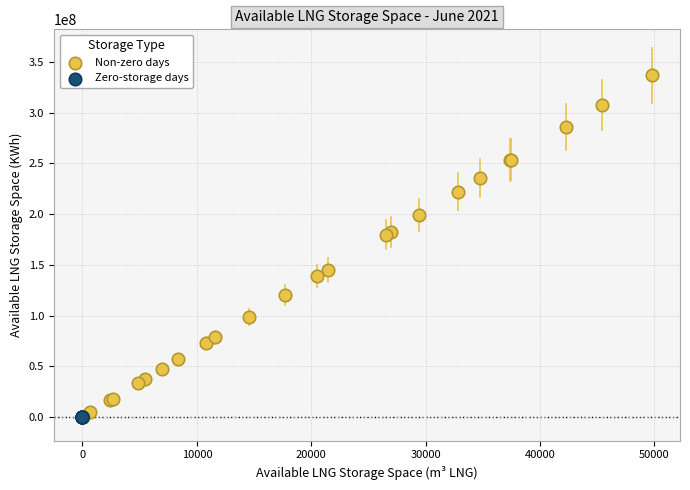

Which series contains the highest Y value?

Non-zero days